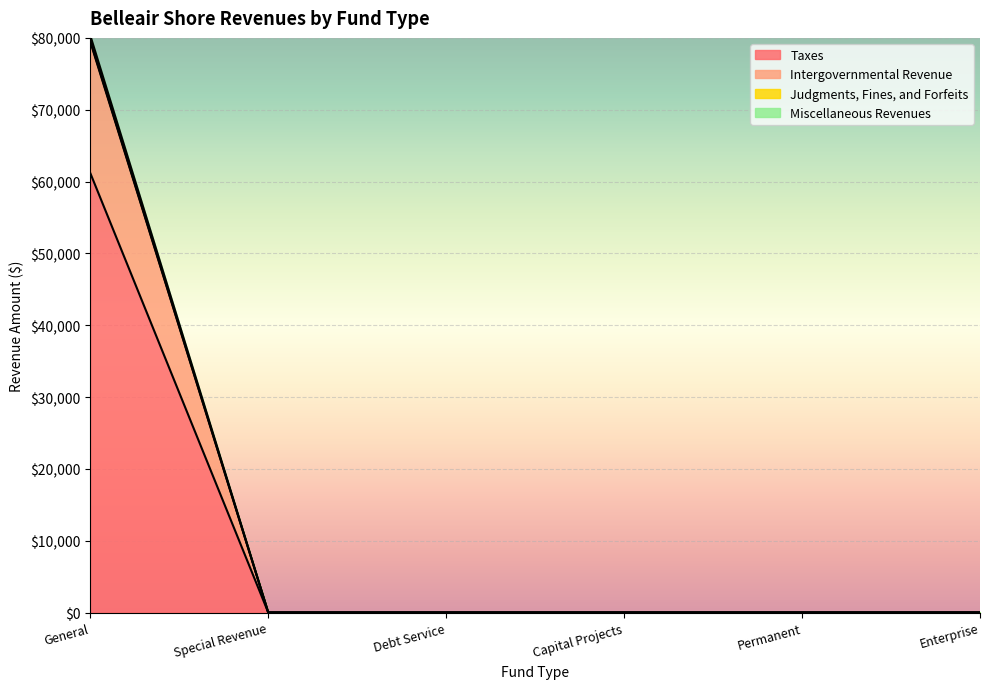

What is the label of the 4th point from the right?

Debt Service